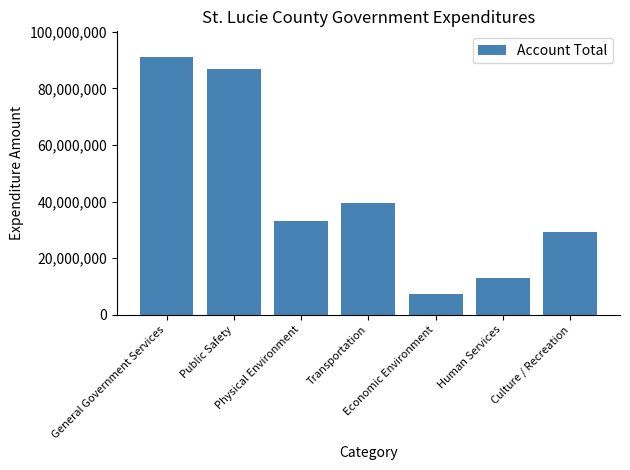

The chart shows a value of 86863226 at Public Safety. True or false?

True